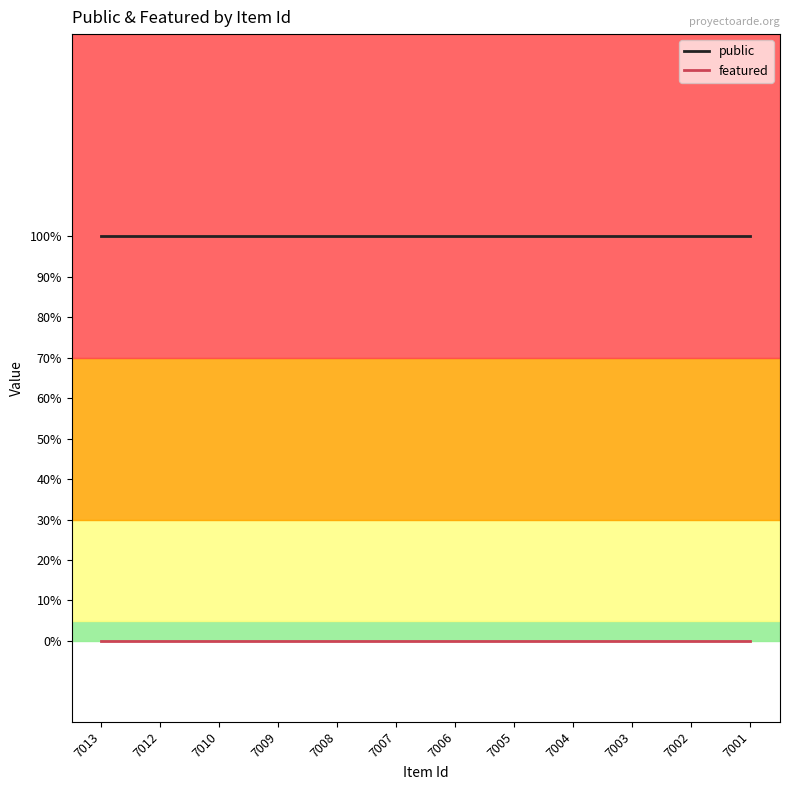

Is this an area chart (filled region under the line)?

No